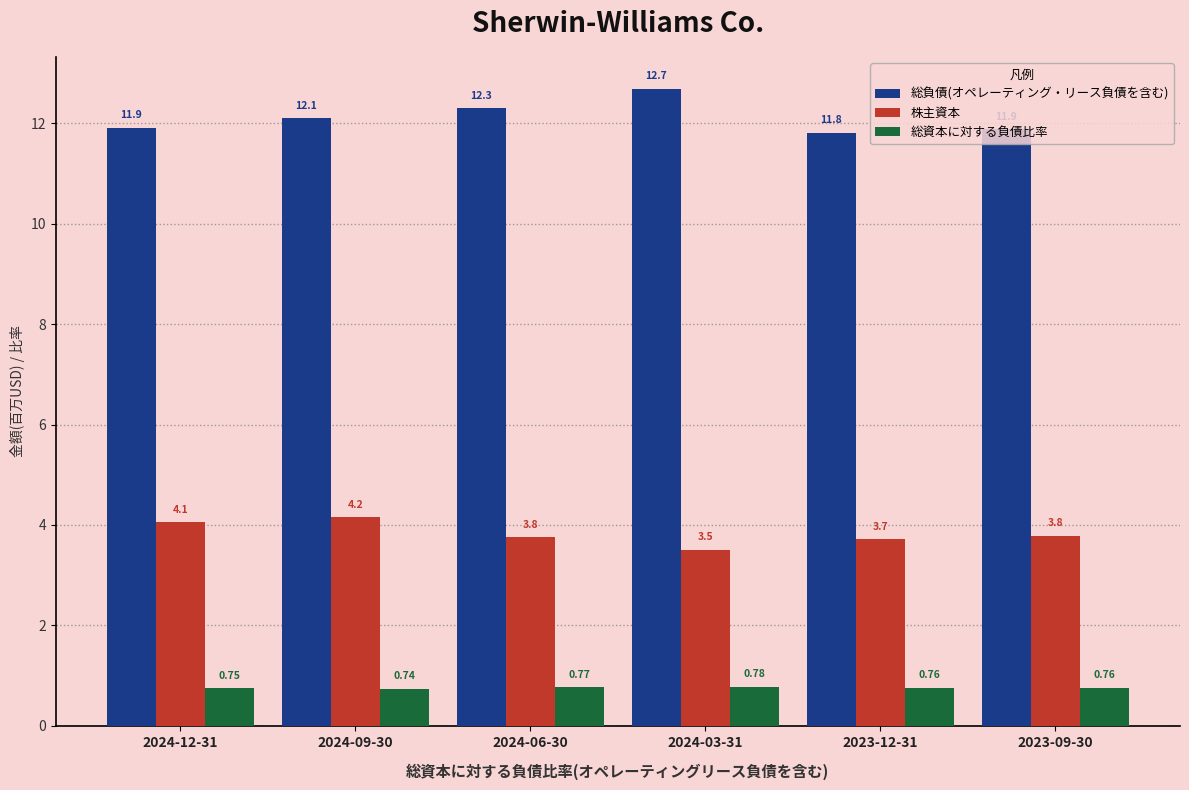

What is the sum of all 総負債(オペレーティング・リース負債を含む) values?

72.7